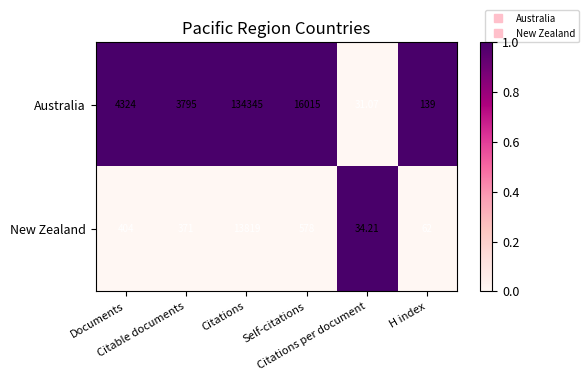

Which series has the largest total across all categories?

Australia